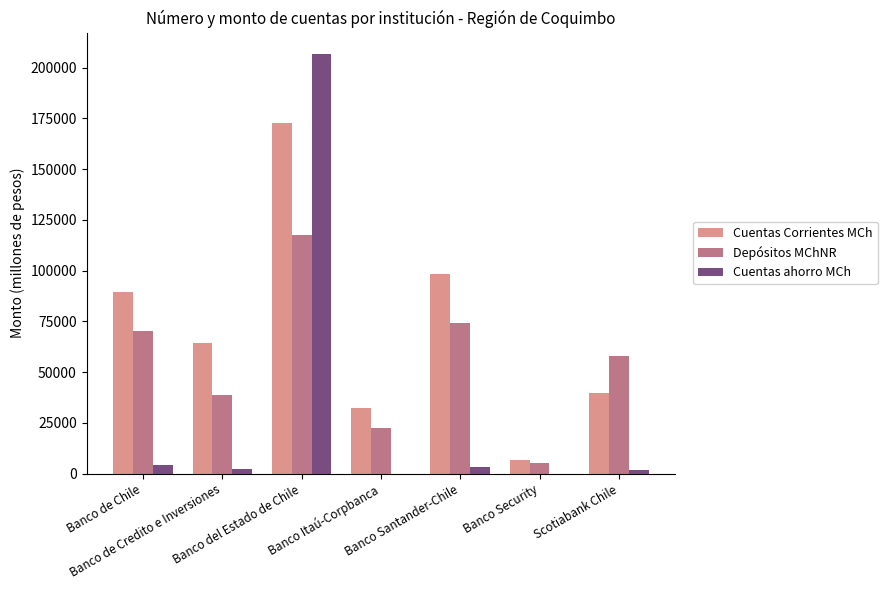

What is the sum of all Depósitos MChNR values?

386508.6